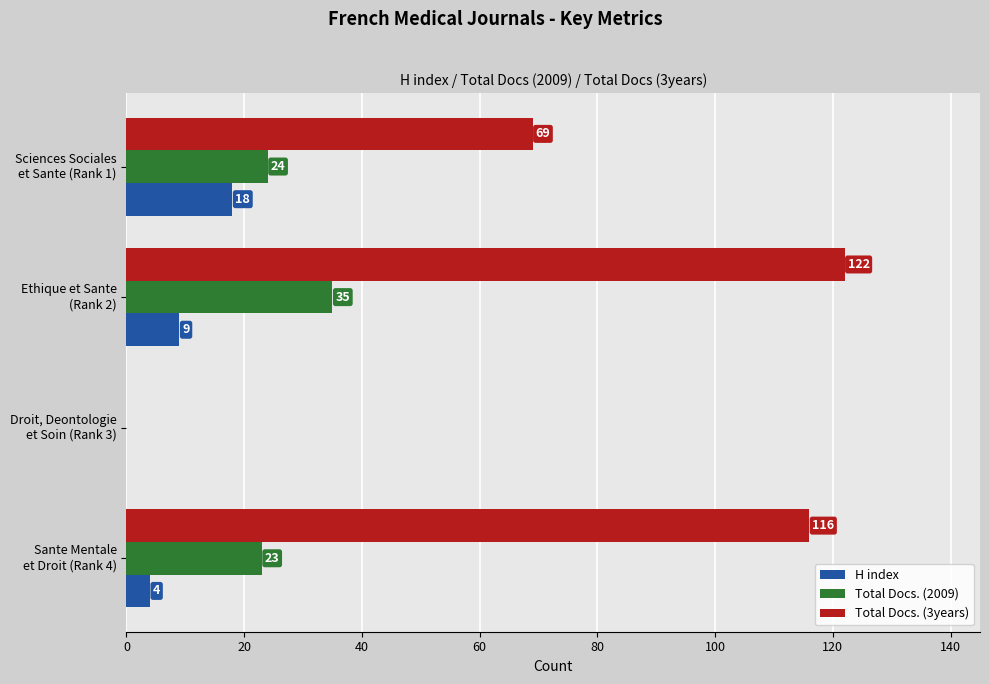

What is the maximum value for H index?

18